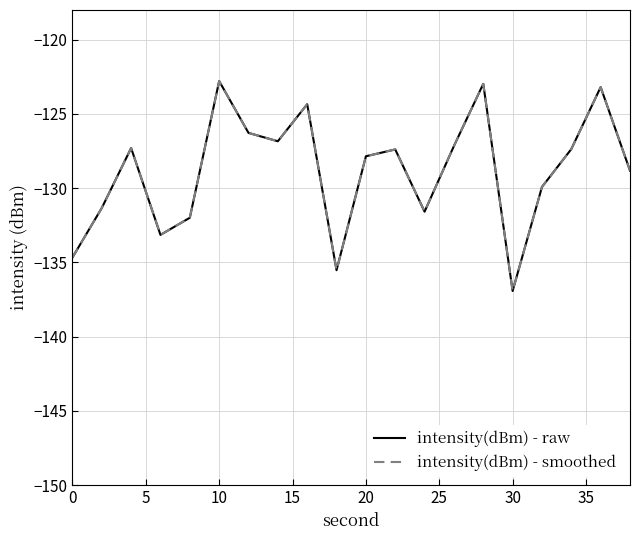

True or false: intensity(dBm) - raw and intensity(dBm) - smoothed cross at least once.

False